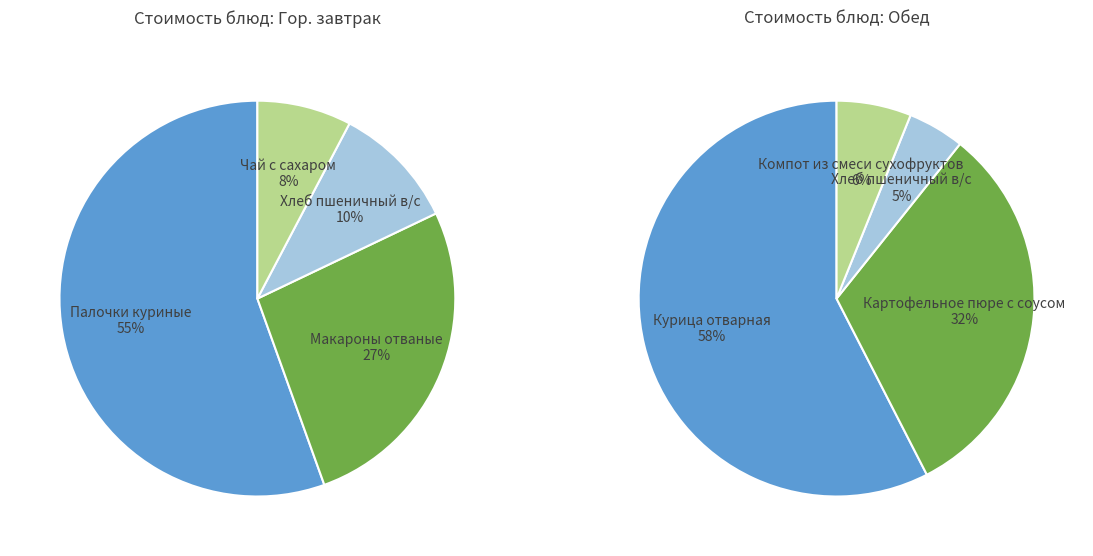

Is the sum of 3 and Гор. завтрак greater than half?

Yes